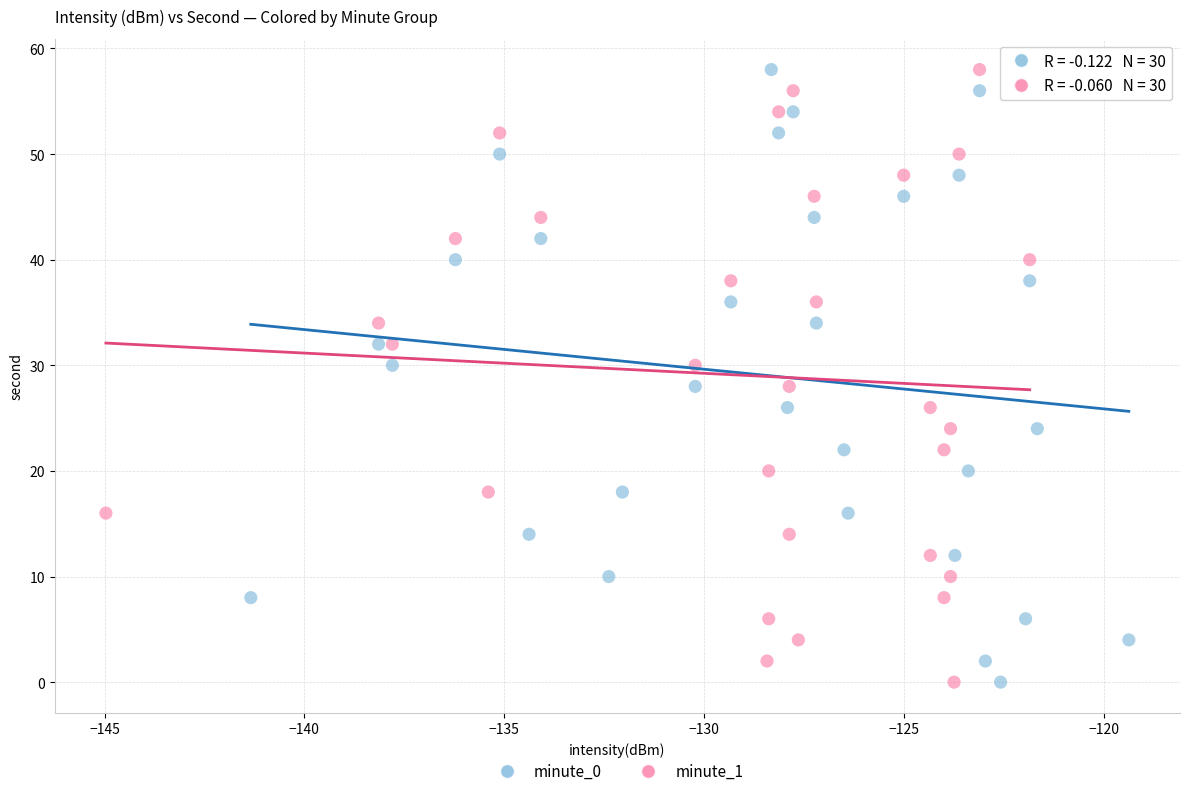

What are all the series names shown in the legend?

minute_0, minute_1